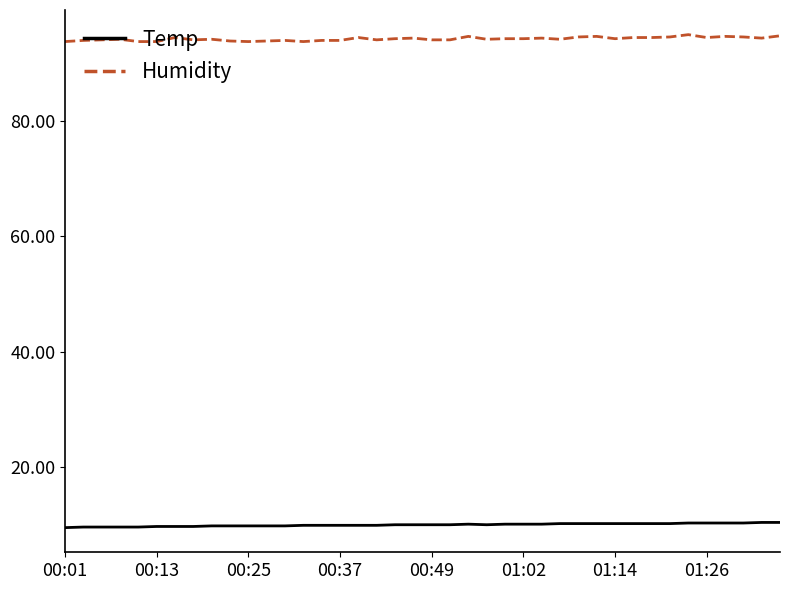

What is the lowest value of the Temp series?

9.5